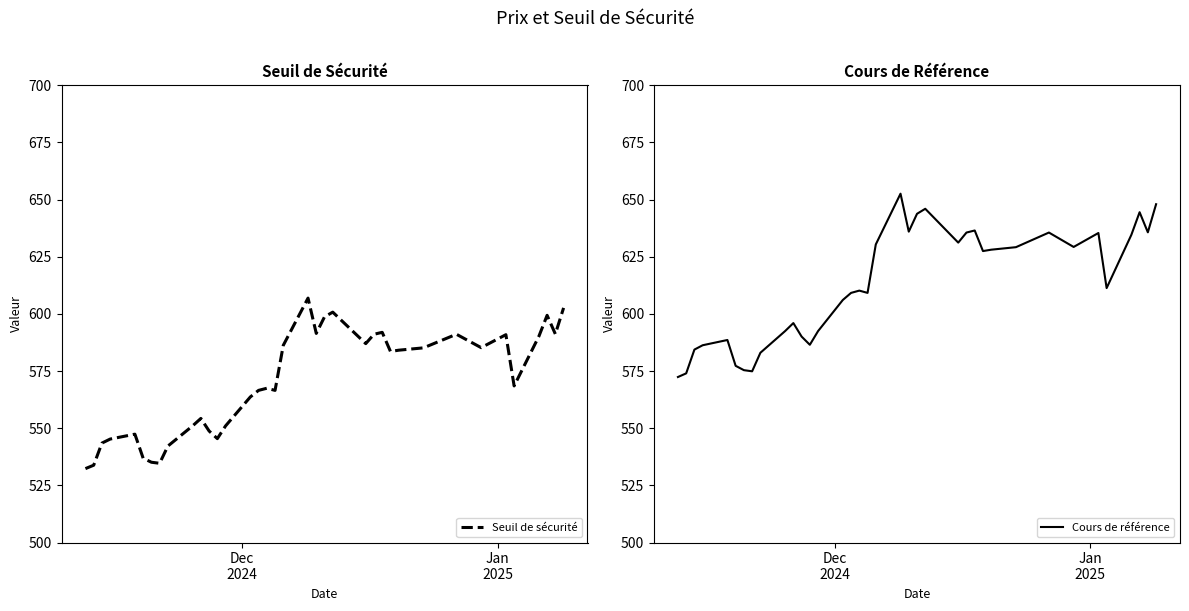

Reading right to left, list all the values displayed in this chart.

Seuil de sécurité: 602.6	591.2	599.4	590.2	568.5	590.9	585.2	591.1	585.2	584.1	583.6	591.9	591.1	587.0	600.8	598.7	591.5	606.9	586.3	566.6	567.5	566.6	563.7	551.0	545.4	548.8	554.3	551.0	542.2	534.7	535.1	536.9	547.4	545.3	543.5	533.8	532.3
Cours de référence: 648.0	635.7	644.5	634.6	611.3	635.4	629.3	635.6	629.2	628.1	627.5	636.5	635.6	631.2	646.0	643.8	636.0	652.6	630.4	609.2	610.2	609.2	606.1	592.5	586.5	590.1	596.0	592.5	583.0	574.9	575.4	577.3	588.6	586.3	584.4	574.0	572.4